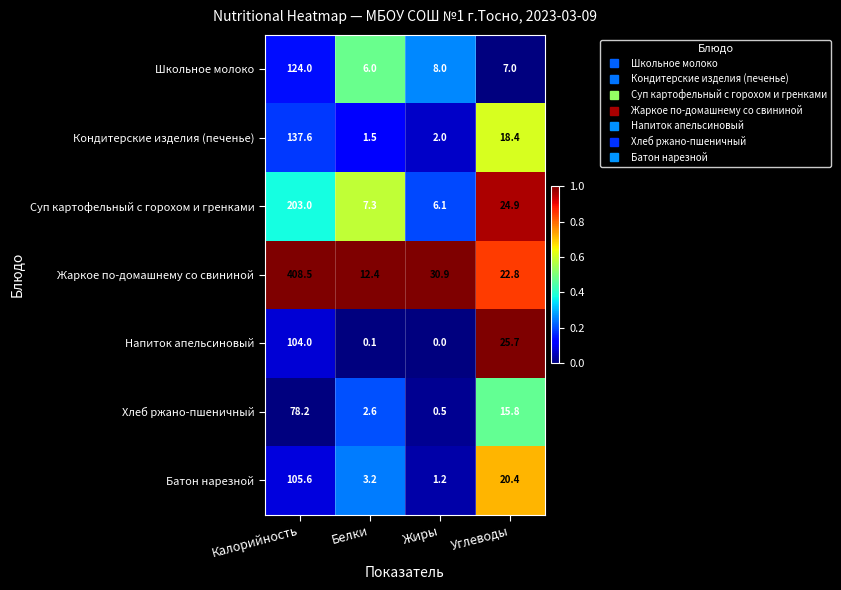

Which category has the highest value across all series?

Калорийность